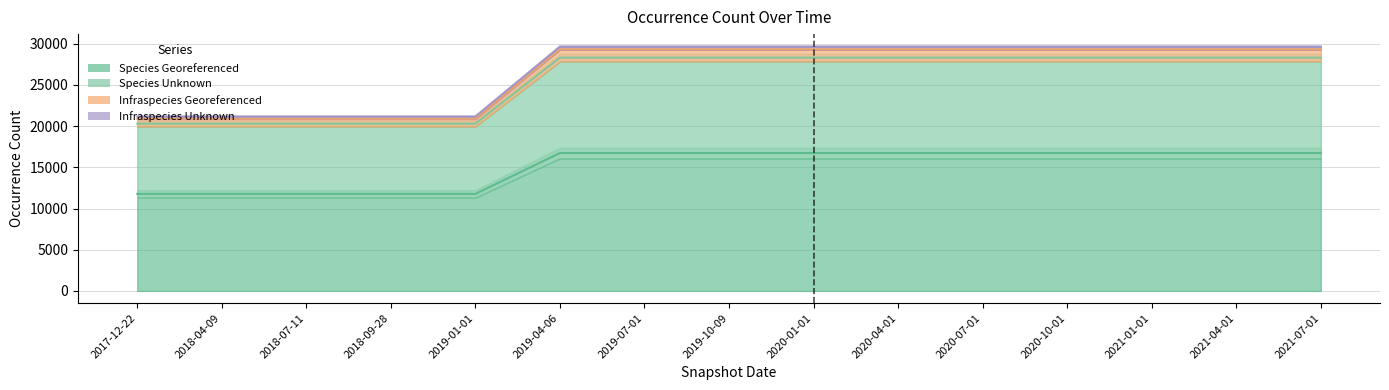

How many lines are shown in the chart?

4